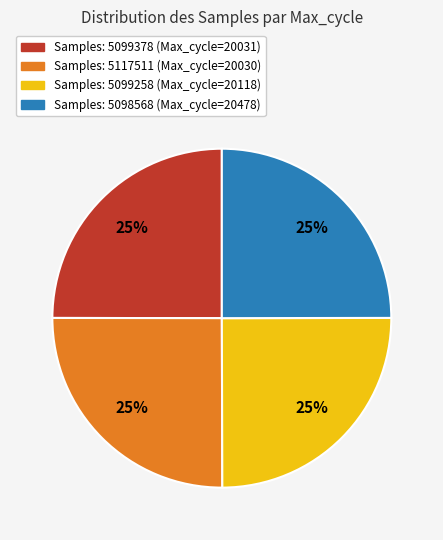

Is there a majority slice in this chart?

No